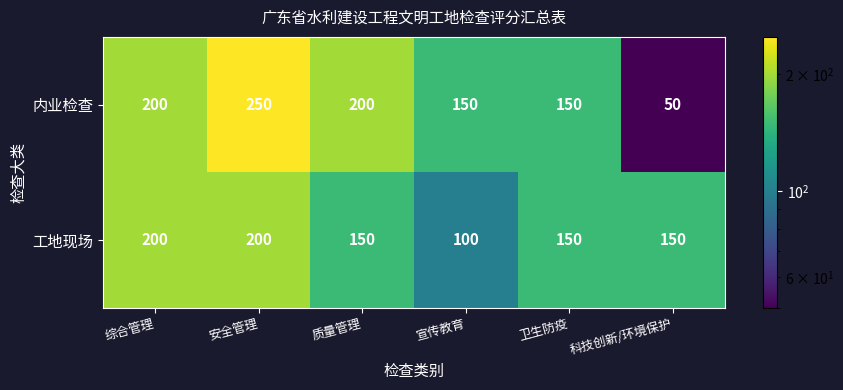

Between 安全管理 and 科技创新/环境保护, which series saw the biggest shift?

内业检查